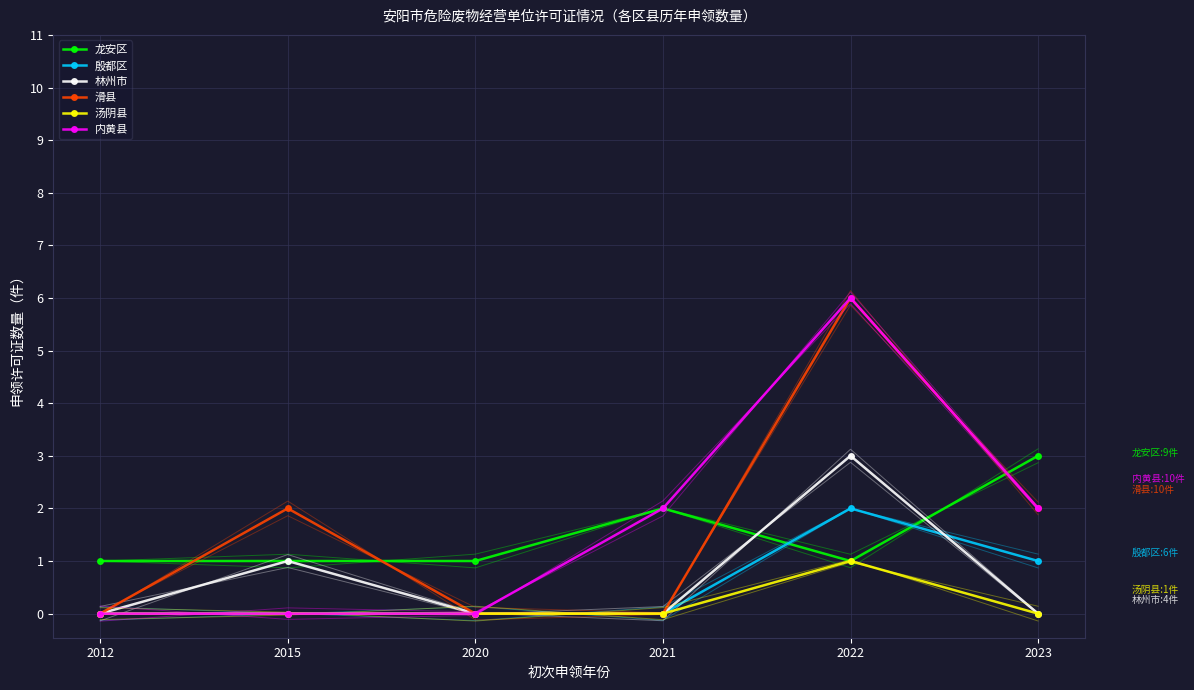

After their last crossing, which series has the higher values: 林州市 or 龙安区?

龙安区